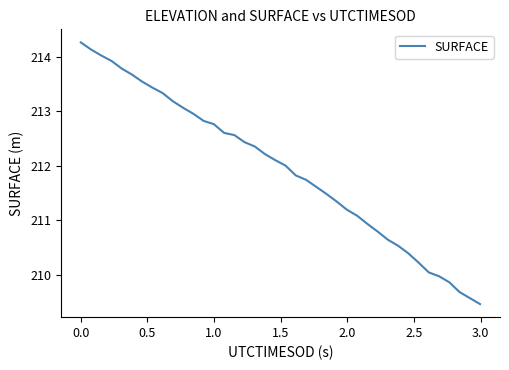

What is the smallest value displayed?

209.5